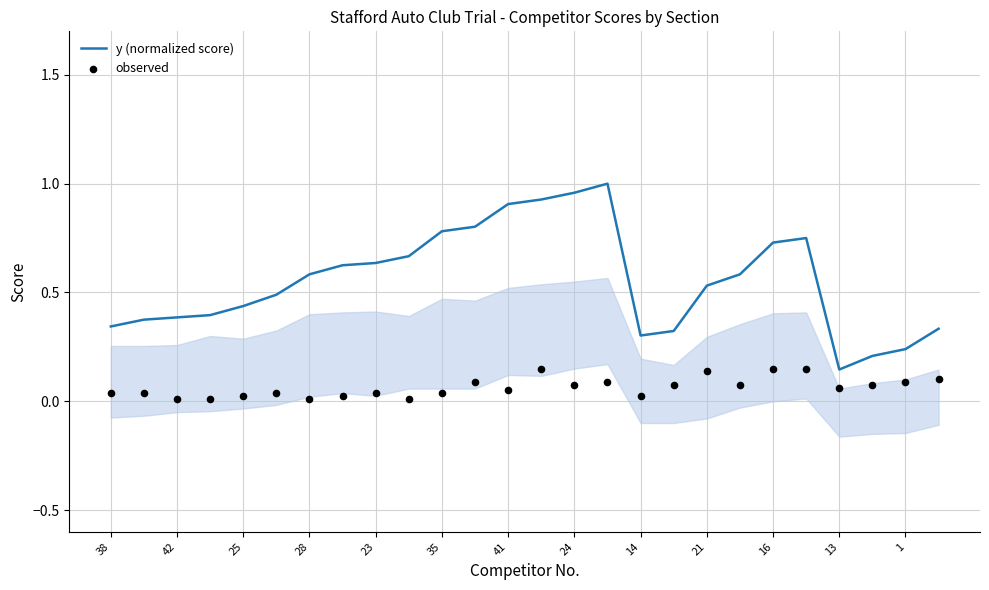

Which series has the largest total across all categories?

y (normalized score)